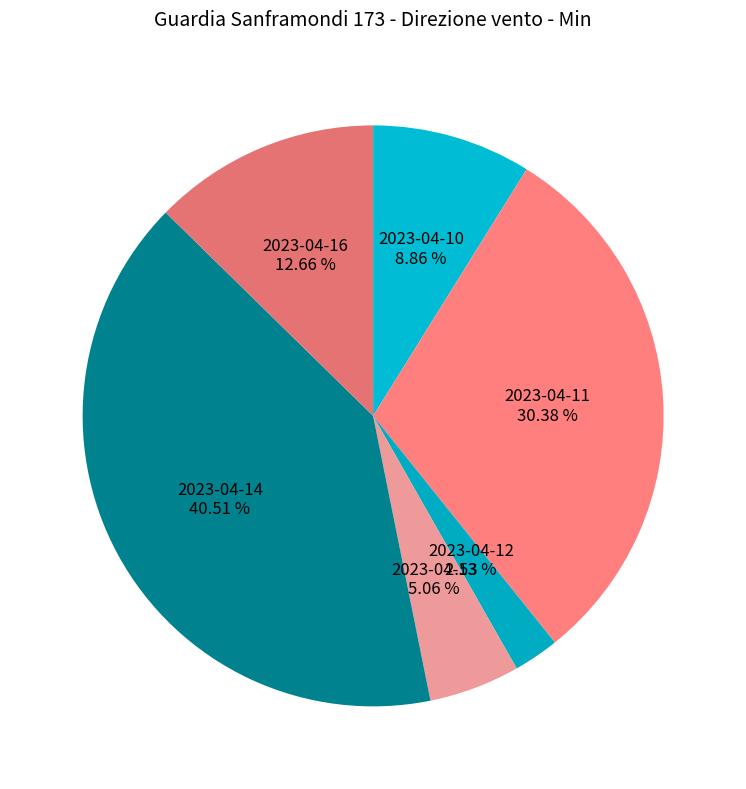

To the nearest percent, what is the average slice percentage?

17%